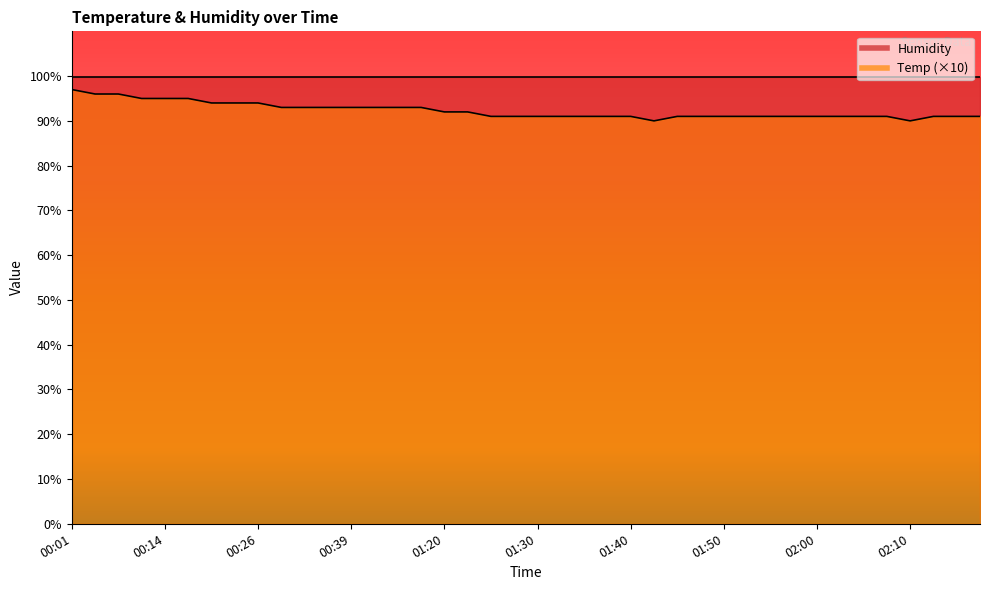

How many lines are shown in the chart?

1